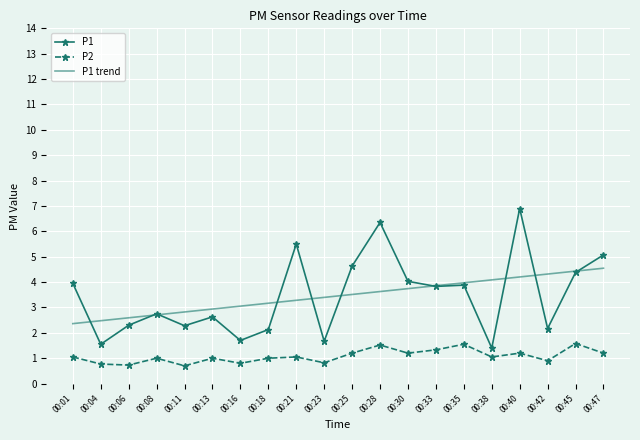

True or false: P1 and P2 intersect in this chart.

False